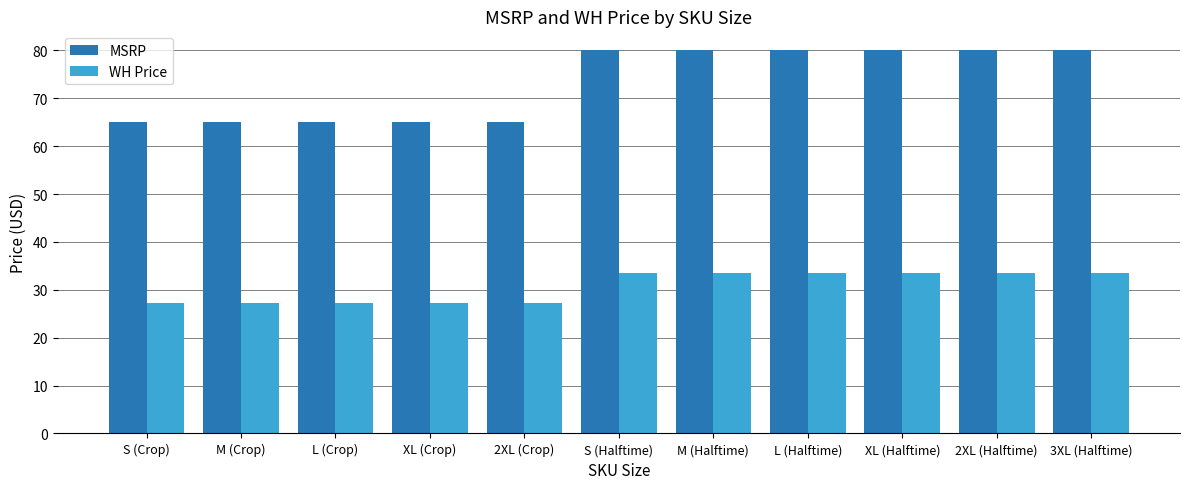

Is it true that MSRP equals 108.1 at M (Crop)?

False